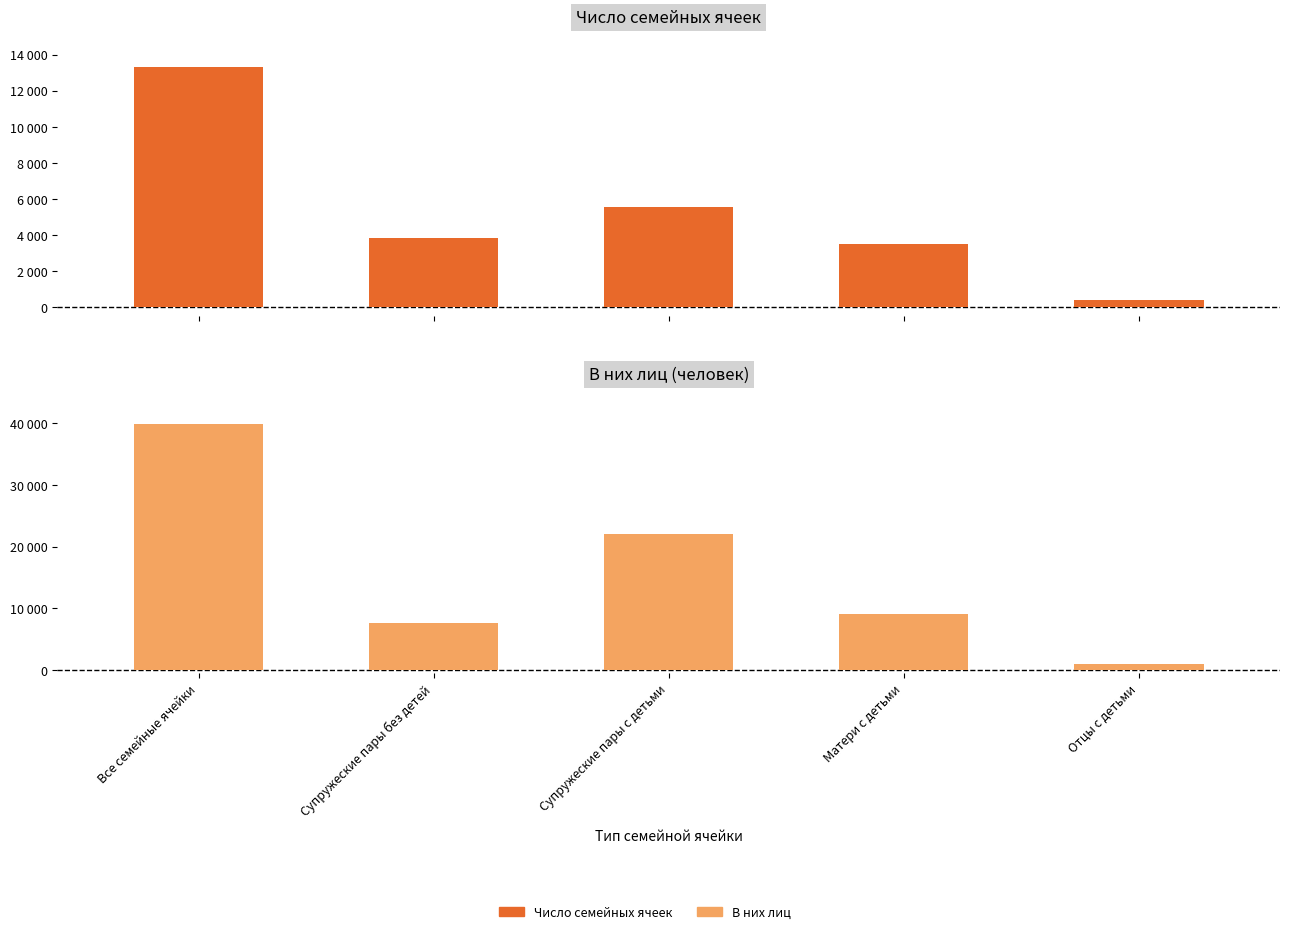

What is the value of the Число семейных ячеек bar at the 3rd from the left?

5568